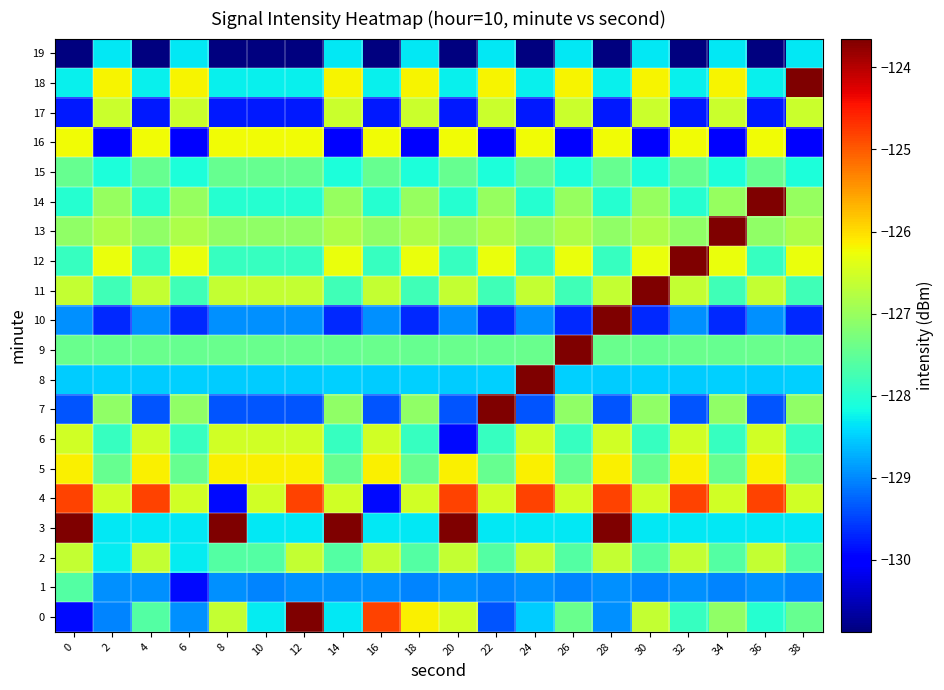

How many categories are shown in the chart?

20